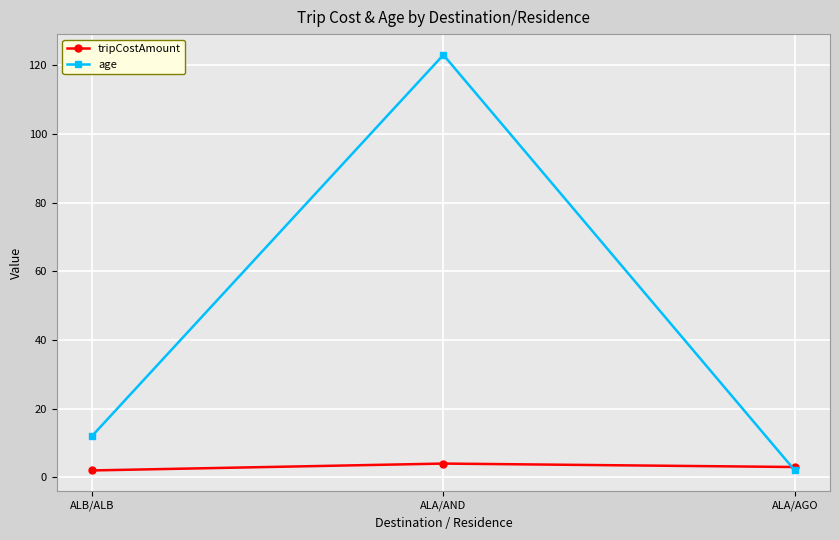

At ALA/AND, list the series in order from largest to smallest.

age, tripCostAmount